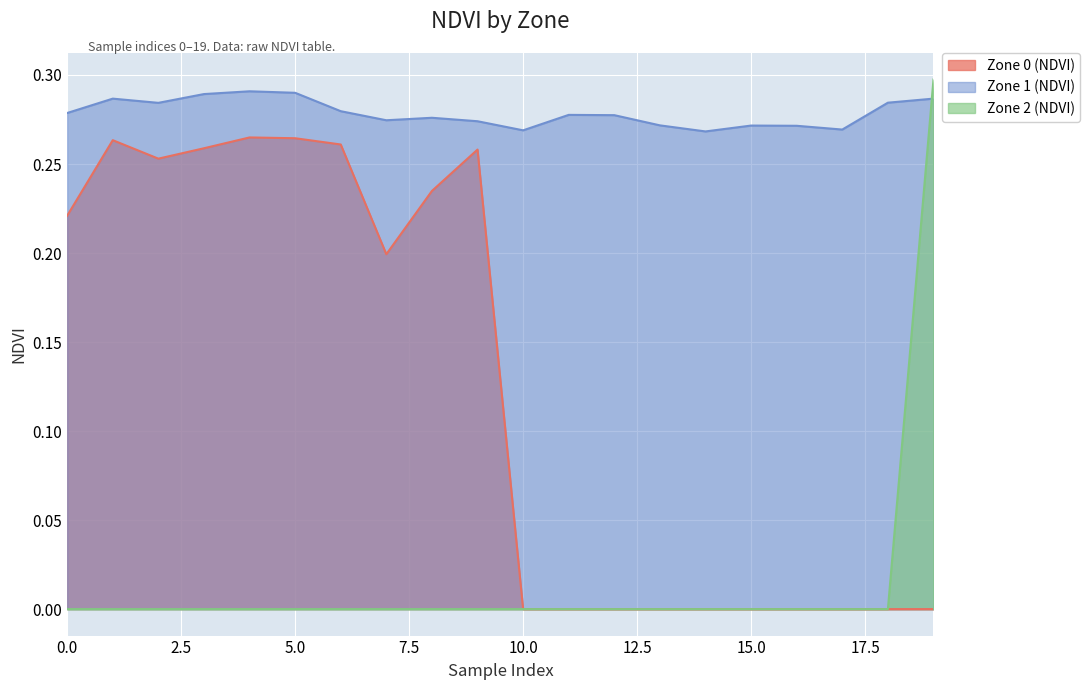

What are all the series names shown in the legend?

Zone 0 (NDVI), Zone 1 (NDVI), Zone 2 (NDVI)